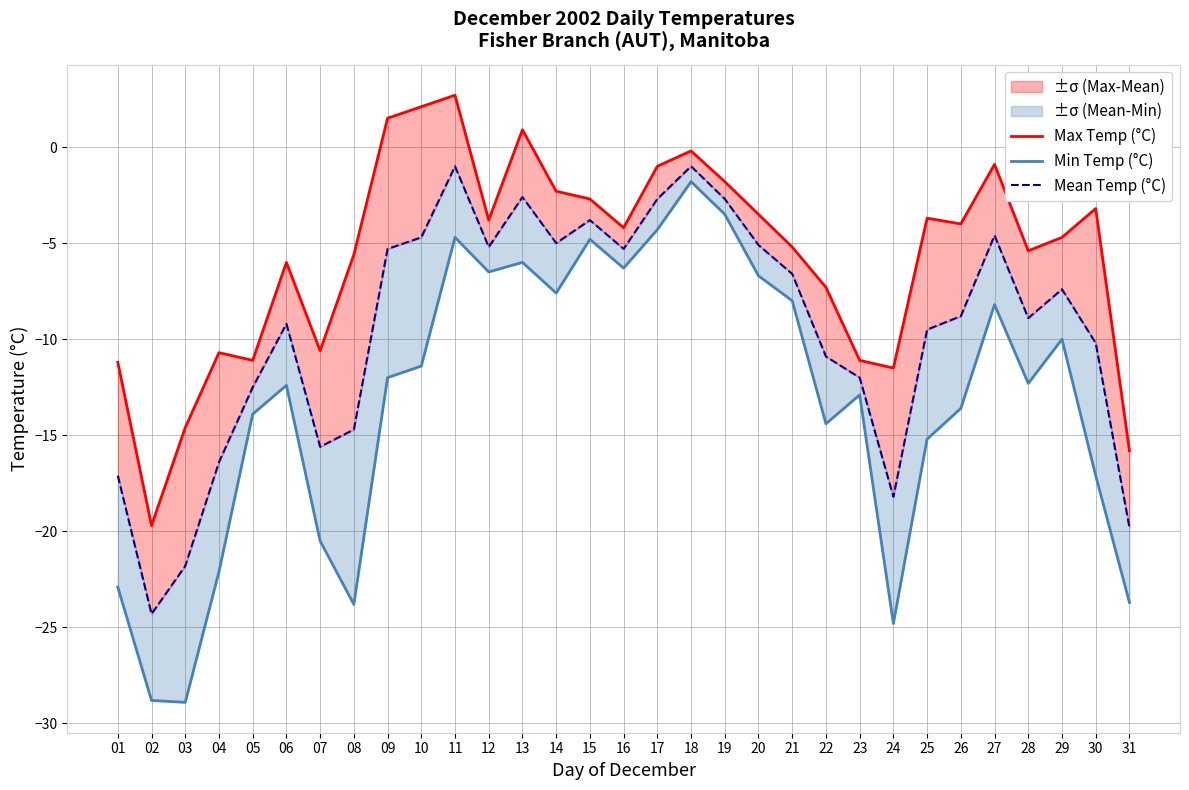

What is the value of the Max Temp (°C) point at the 30th from the left?

-3.2